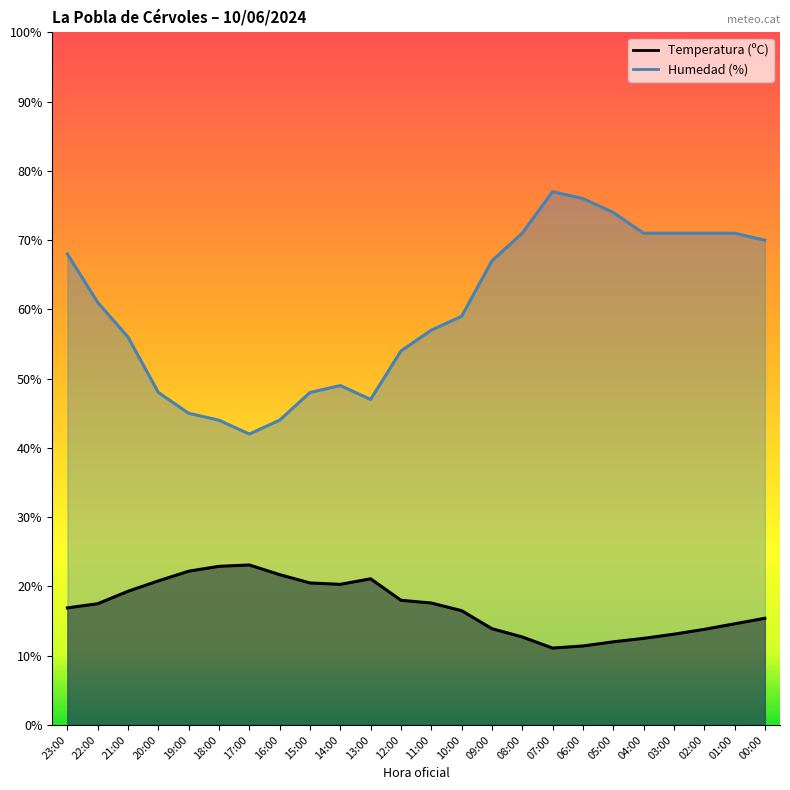

What is the label of the 4th point from the right?

03:00